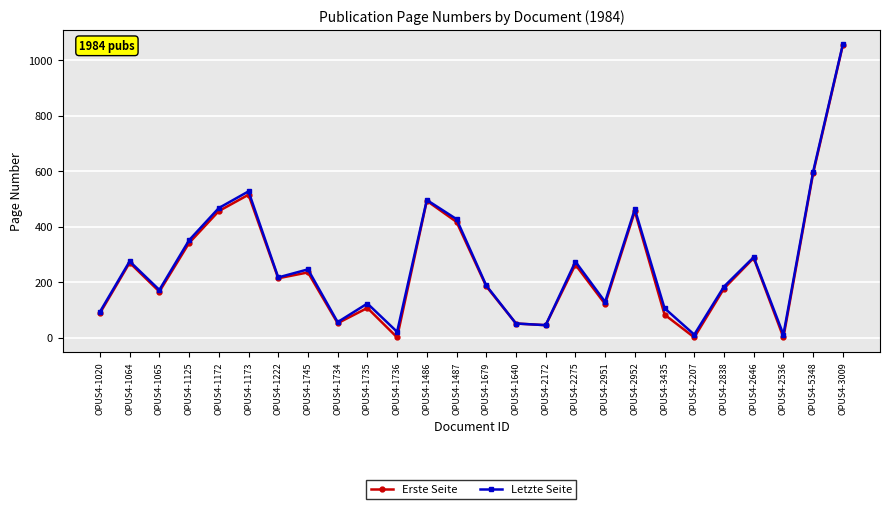

Which series has the widest spread of values?

Erste Seite